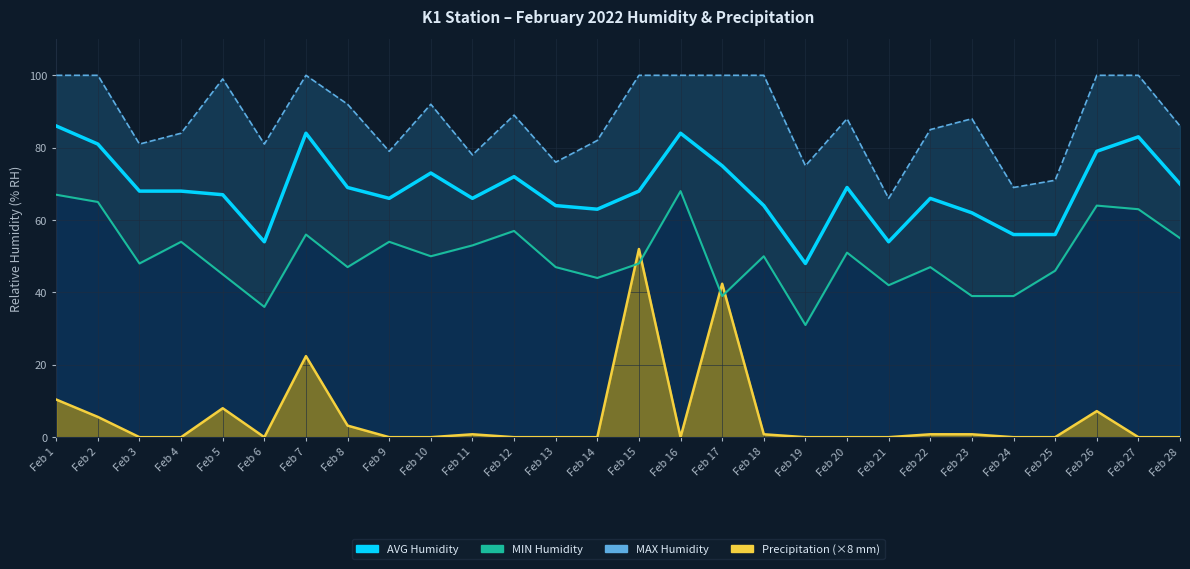

List the labels in order of value, smallest first.

Feb 19, Feb 6, Feb 21, Feb 24, Feb 25, Feb 23, Feb 14, Feb 13, Feb 18, Feb 9, Feb 11, Feb 22, Feb 5, Feb 3, Feb 4, Feb 15, Feb 8, Feb 20, Feb 28, Feb 12, Feb 10, Feb 17, Feb 26, Feb 2, Feb 27, Feb 7, Feb 16, Feb 1